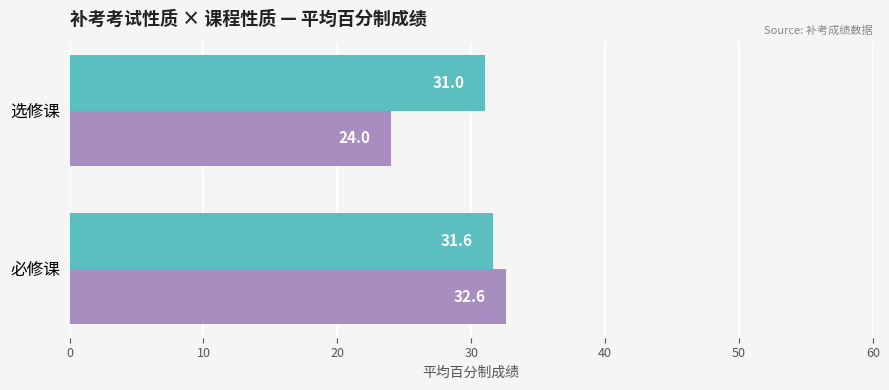

What is the spread (max minus min) of values at 选修课?

7.0